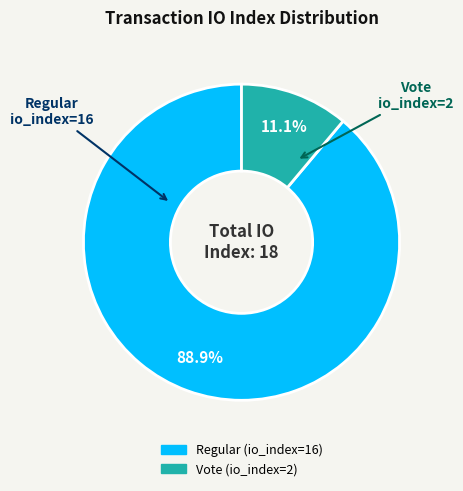

Count the number of slices in the pie.

2